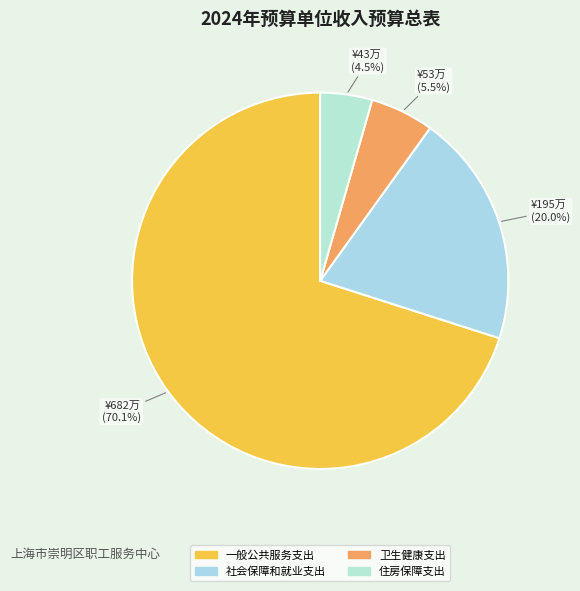

To the nearest percent, what percentage of the pie is 社会保障和就业支出?

20%